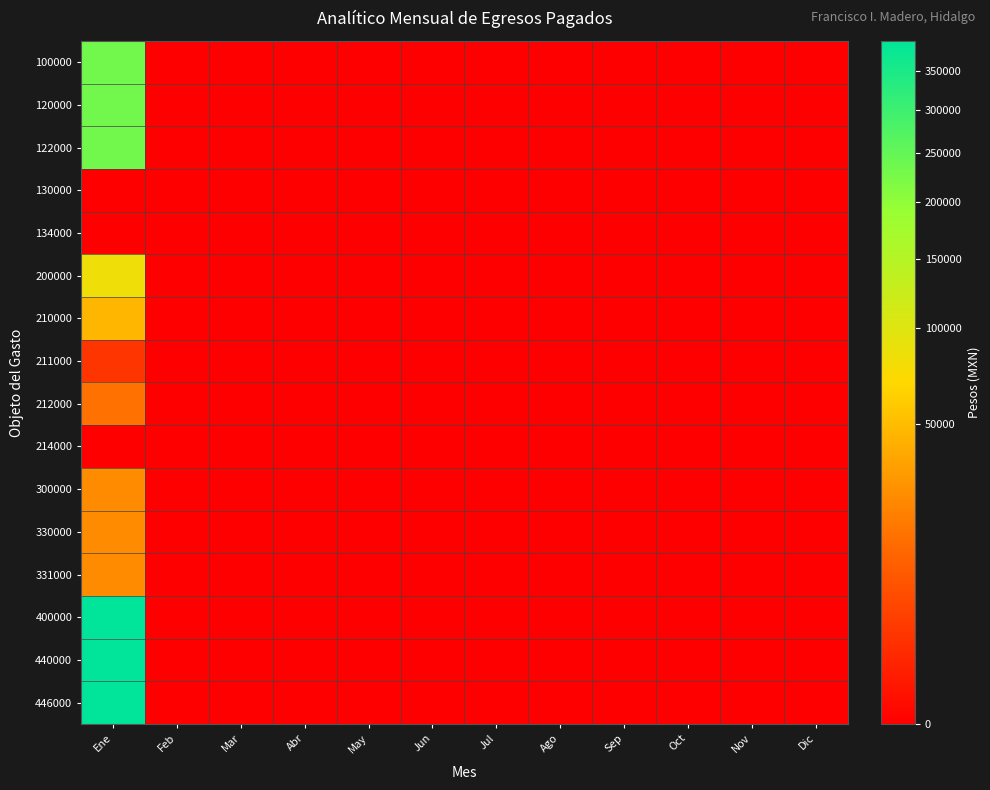

Reading right to left, what are all the values shown in this chart?

100000: Dic=0.0	Nov=0.0	Oct=0.0	Sep=0.0	Ago=0.0	Jul=0.0	Jun=0.0	May=0.0	Abr=0.0	Mar=0.0	Feb=0.0	Ene=232718.0
120000: Dic=0.0	Nov=0.0	Oct=0.0	Sep=0.0	Ago=0.0	Jul=0.0	Jun=0.0	May=0.0	Abr=0.0	Mar=0.0	Feb=0.0	Ene=232718.0
122000: Dic=0.0	Nov=0.0	Oct=0.0	Sep=0.0	Ago=0.0	Jul=0.0	Jun=0.0	May=0.0	Abr=0.0	Mar=0.0	Feb=0.0	Ene=232718.0
130000: Dic=0.0	Nov=0.0	Oct=0.0	Sep=0.0	Ago=0.0	Jul=0.0	Jun=0.0	May=0.0	Abr=0.0	Mar=0.0	Feb=0.0	Ene=0.0
134000: Dic=0.0	Nov=0.0	Oct=0.0	Sep=0.0	Ago=0.0	Jul=0.0	Jun=0.0	May=0.0	Abr=0.0	Mar=0.0	Feb=0.0	Ene=0.0
200000: Dic=0.0	Nov=0.0	Oct=0.0	Sep=0.0	Ago=0.0	Jul=0.0	Jun=0.0	May=0.0	Abr=0.0	Mar=0.0	Feb=0.0	Ene=83244.1
210000: Dic=0.0	Nov=0.0	Oct=0.0	Sep=0.0	Ago=0.0	Jul=0.0	Jun=0.0	May=0.0	Abr=0.0	Mar=0.0	Feb=0.0	Ene=46017.1
211000: Dic=0.0	Nov=0.0	Oct=0.0	Sep=0.0	Ago=0.0	Jul=0.0	Jun=0.0	May=0.0	Abr=0.0	Mar=0.0	Feb=0.0	Ene=2487.0
212000: Dic=0.0	Nov=0.0	Oct=0.0	Sep=0.0	Ago=0.0	Jul=0.0	Jun=0.0	May=0.0	Abr=0.0	Mar=0.0	Feb=0.0	Ene=15660.0
214000: Dic=0.0	Nov=0.0	Oct=0.0	Sep=0.0	Ago=0.0	Jul=0.0	Jun=0.0	May=0.0	Abr=0.0	Mar=0.0	Feb=0.0	Ene=0.0
300000: Dic=0.0	Nov=0.0	Oct=0.0	Sep=0.0	Ago=0.0	Jul=0.0	Jun=0.0	May=0.0	Abr=0.0	Mar=0.0	Feb=0.0	Ene=25000.0
330000: Dic=0.0	Nov=0.0	Oct=0.0	Sep=0.0	Ago=0.0	Jul=0.0	Jun=0.0	May=0.0	Abr=0.0	Mar=0.0	Feb=0.0	Ene=25000.0
331000: Dic=0.0	Nov=0.0	Oct=0.0	Sep=0.0	Ago=0.0	Jul=0.0	Jun=0.0	May=0.0	Abr=0.0	Mar=0.0	Feb=0.0	Ene=25000.0
400000: Dic=0.0	Nov=0.0	Oct=0.0	Sep=0.0	Ago=0.0	Jul=0.0	Jun=0.0	May=0.0	Abr=0.0	Mar=0.0	Feb=0.0	Ene=391497.5
440000: Dic=0.0	Nov=0.0	Oct=0.0	Sep=0.0	Ago=0.0	Jul=0.0	Jun=0.0	May=0.0	Abr=0.0	Mar=0.0	Feb=0.0	Ene=391497.5
446000: Dic=0.0	Nov=0.0	Oct=0.0	Sep=0.0	Ago=0.0	Jul=0.0	Jun=0.0	May=0.0	Abr=0.0	Mar=0.0	Feb=0.0	Ene=391497.5